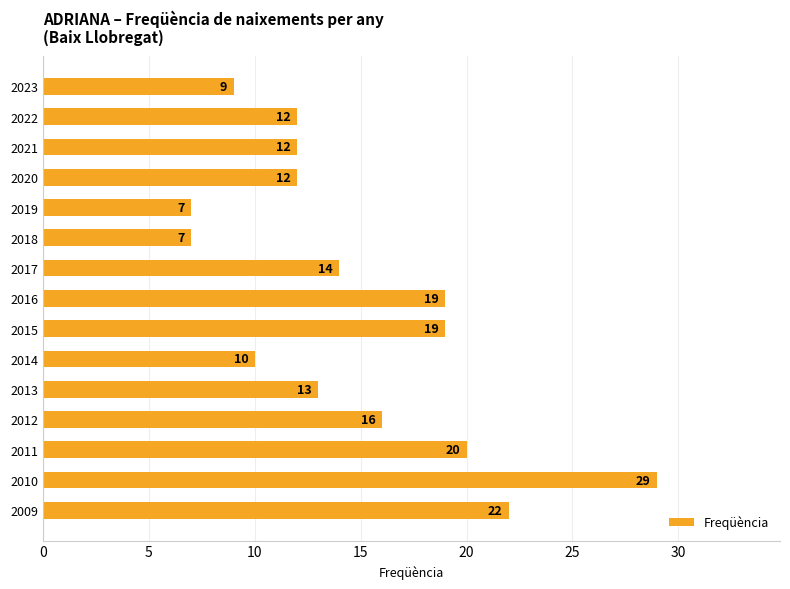

What is the change in value from 2012 to 2015?

+3